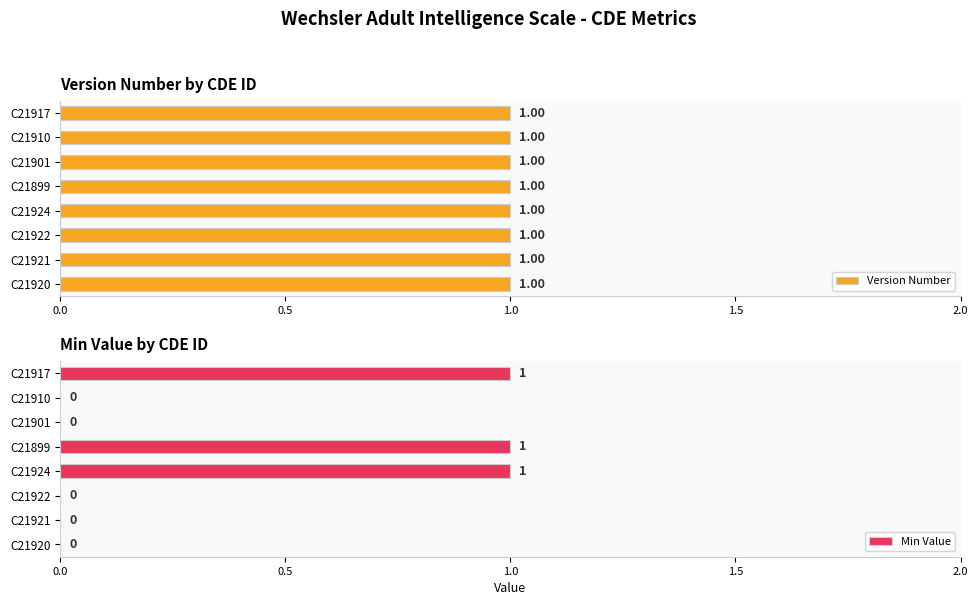

The value of Min Value at C21899 is 1. True or false?

True